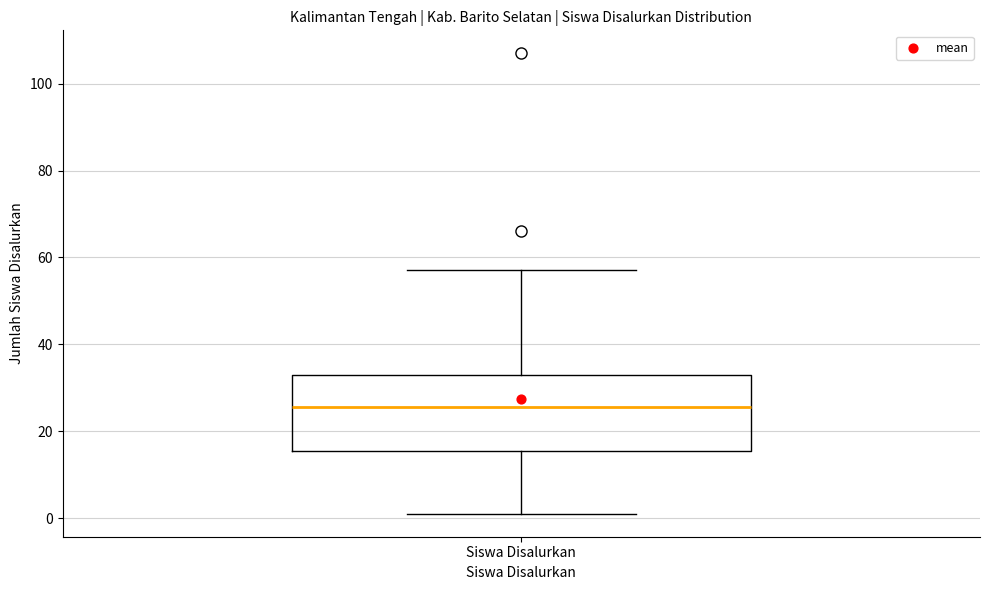

Where does the lower whisker of the box for Siswa Disalurkan end on the y-axis? The values are not printed on the chart, so give them approximately, as read against the axis.

2